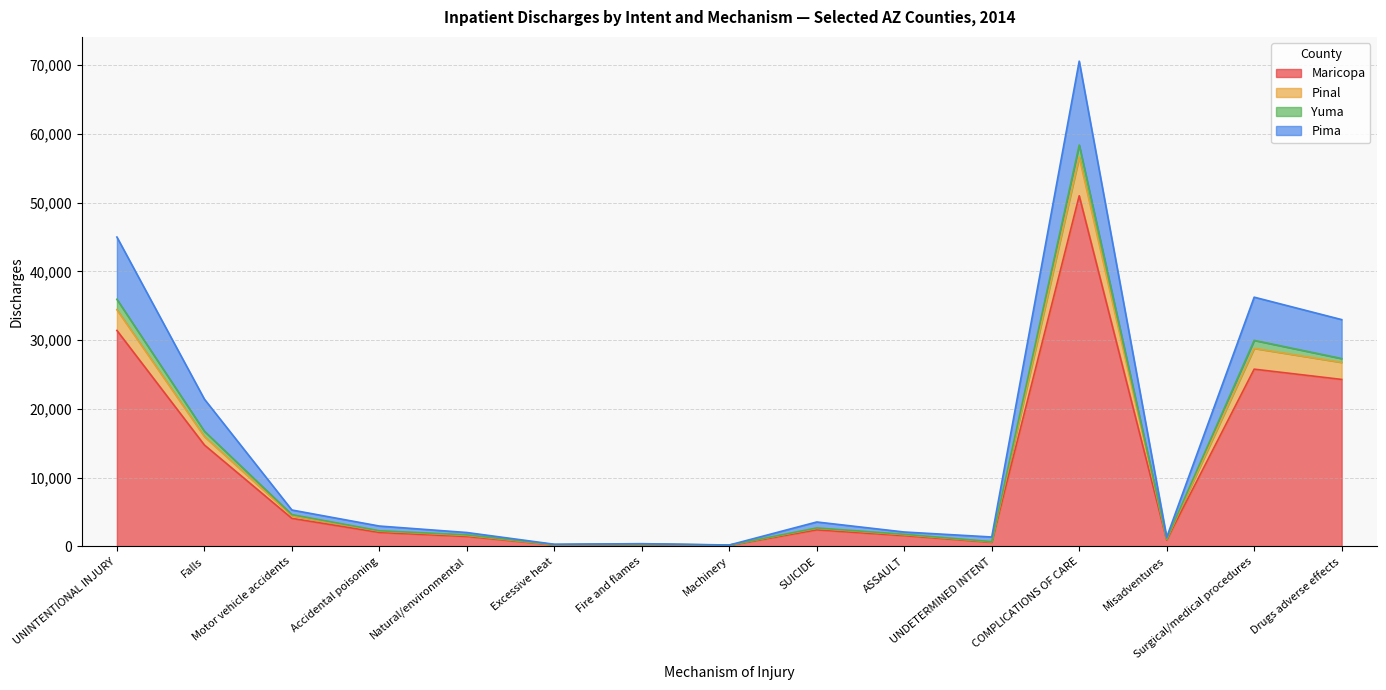

True or false: Maricopa has a value of 13525 at Drugs adverse effects.

False